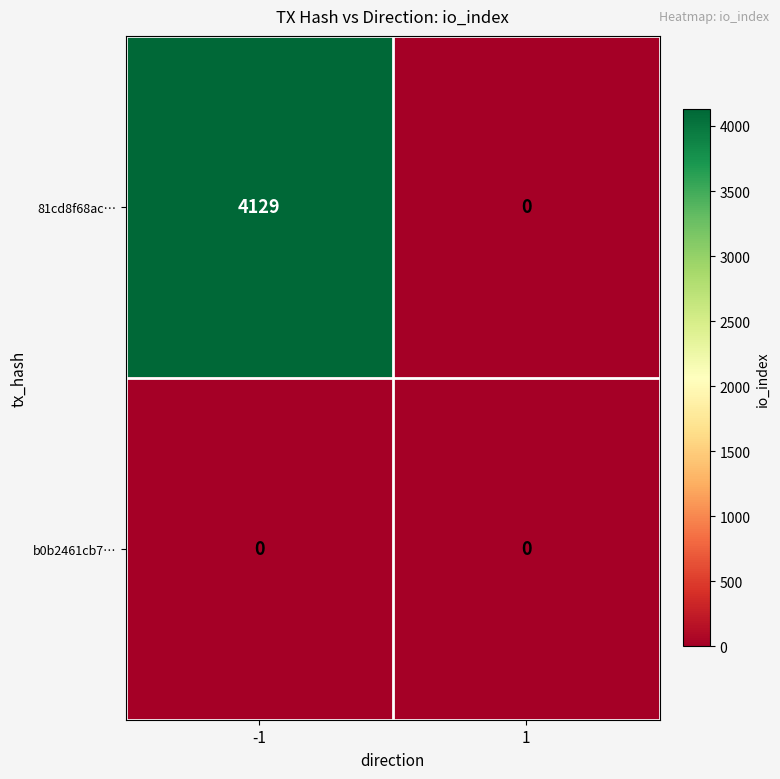

At which category is the sum across all series the highest?

-1